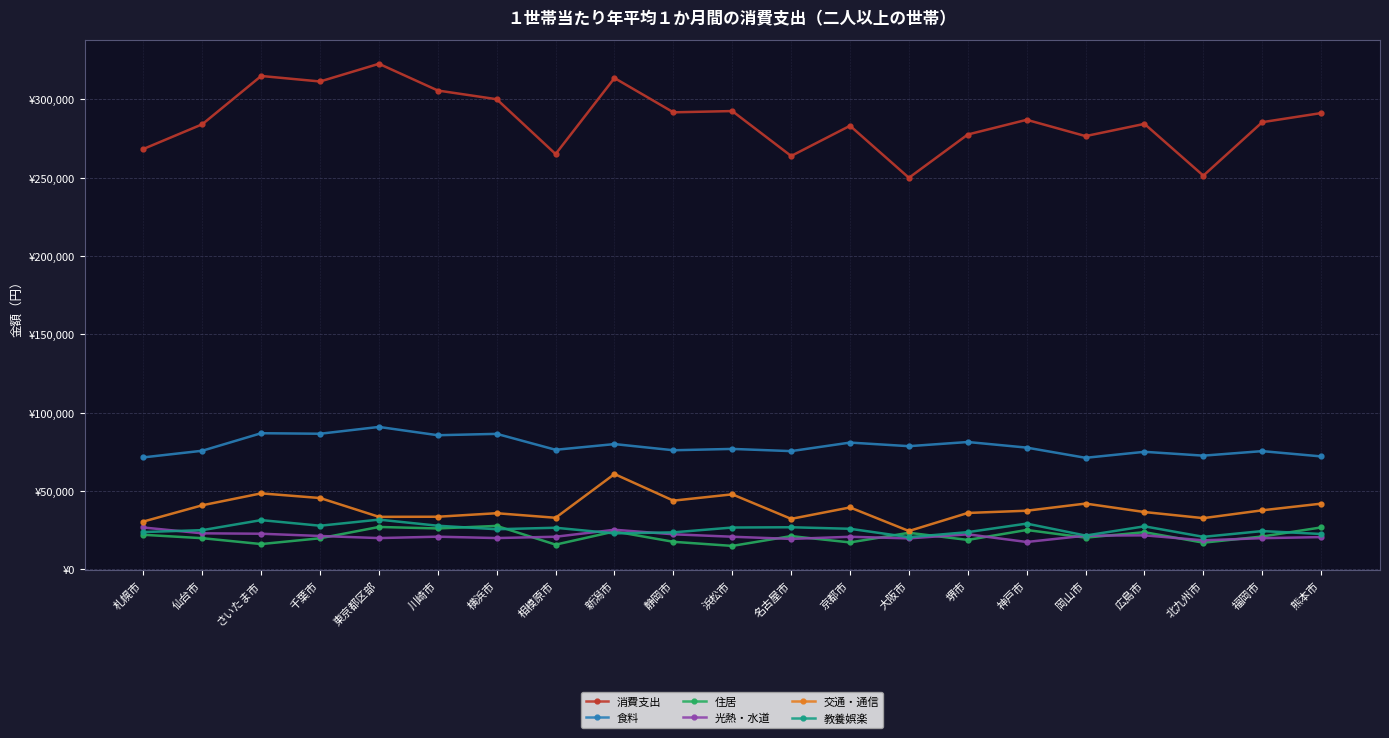

Which series has the widest spread of values?

消費支出